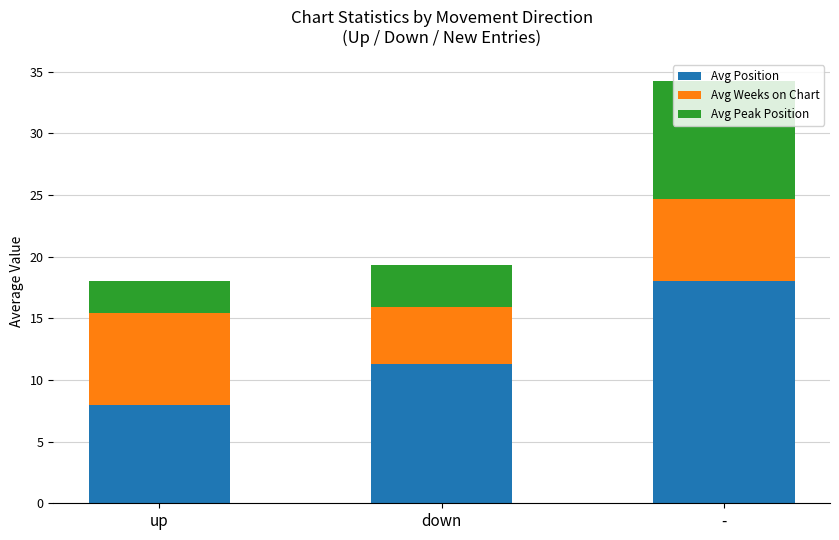

What are all the series names shown in the legend?

Avg Position, Avg Weeks on Chart, Avg Peak Position